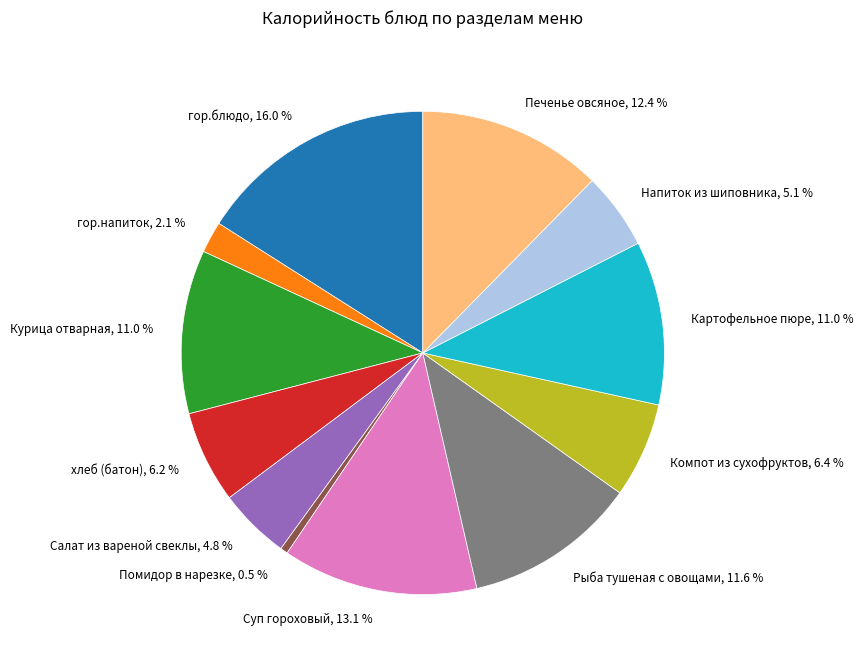

To the nearest percent, what is the difference between the largest and smallest slice percentages?

15%